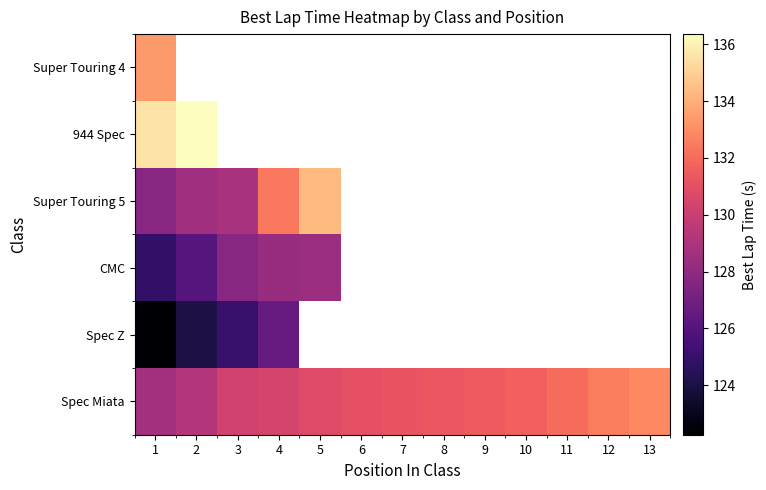

What is the sum of the Spec Miata values at 3 and 4?

260.7